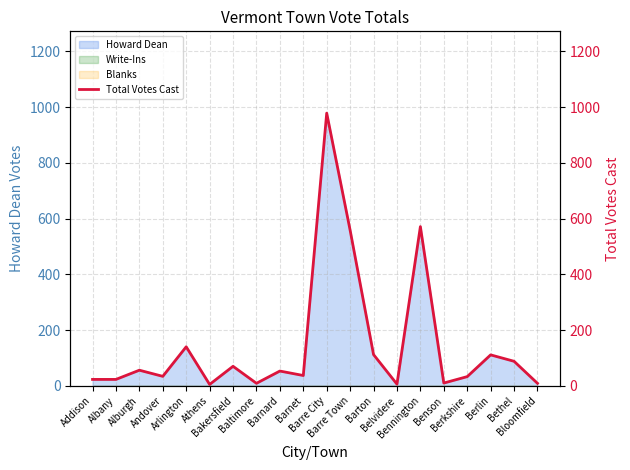

What is the maximum value shown in the chart?

978